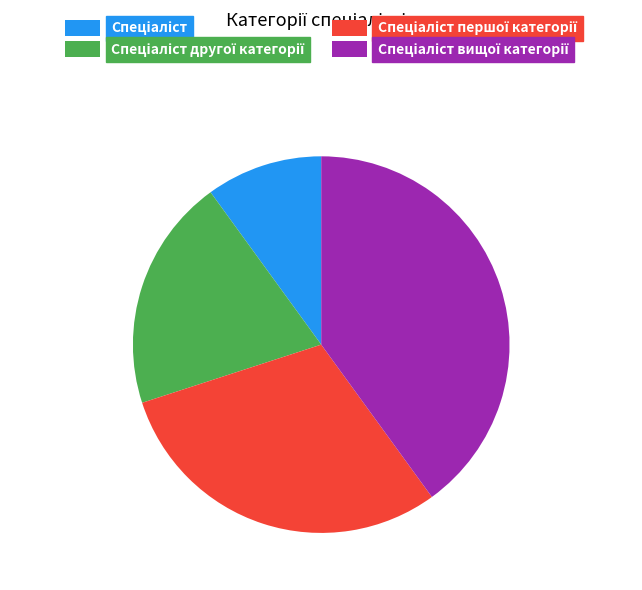

Is there a majority slice in this chart?

No